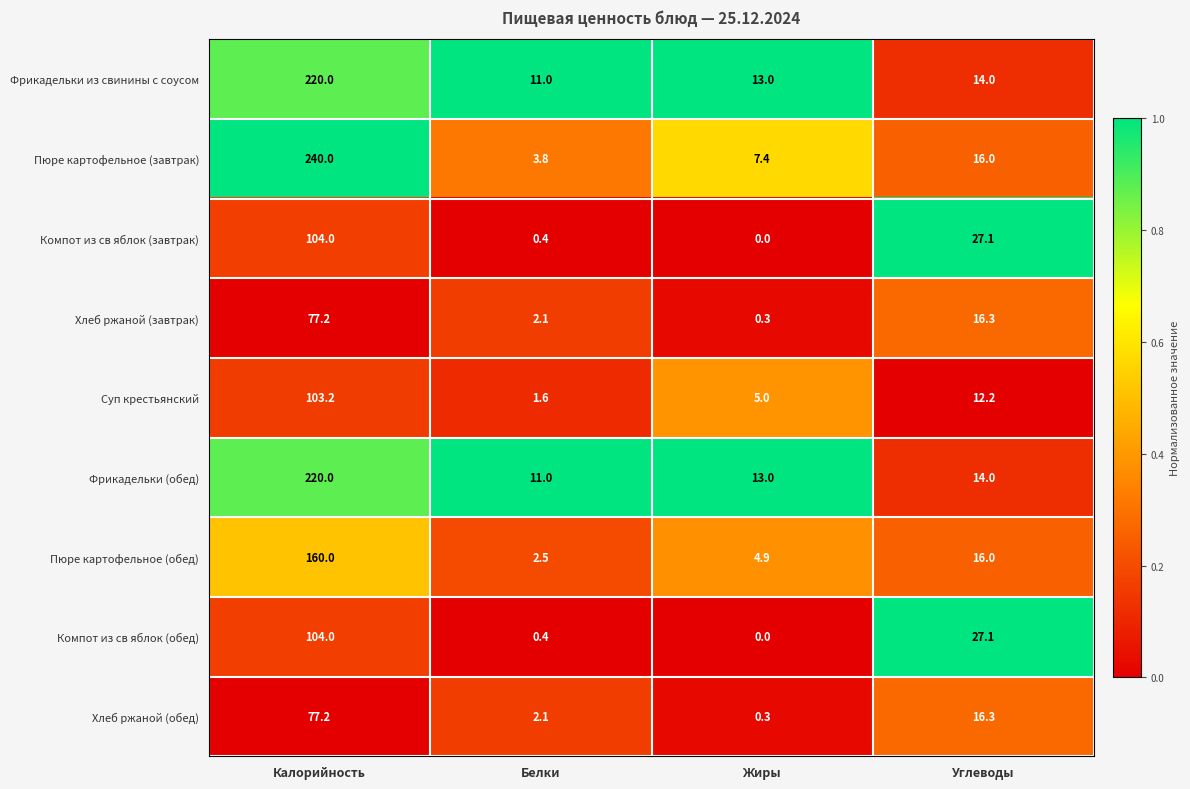

Which label corresponds to the smallest value in the chart?

Жиры